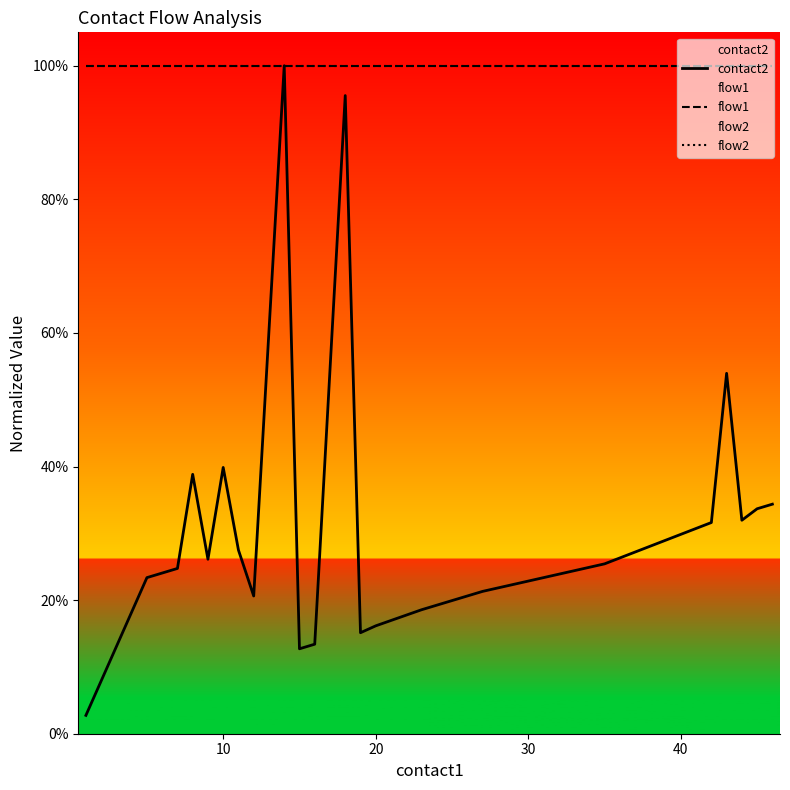

The flow1 series shows 1.6 at 18. True or false?

False